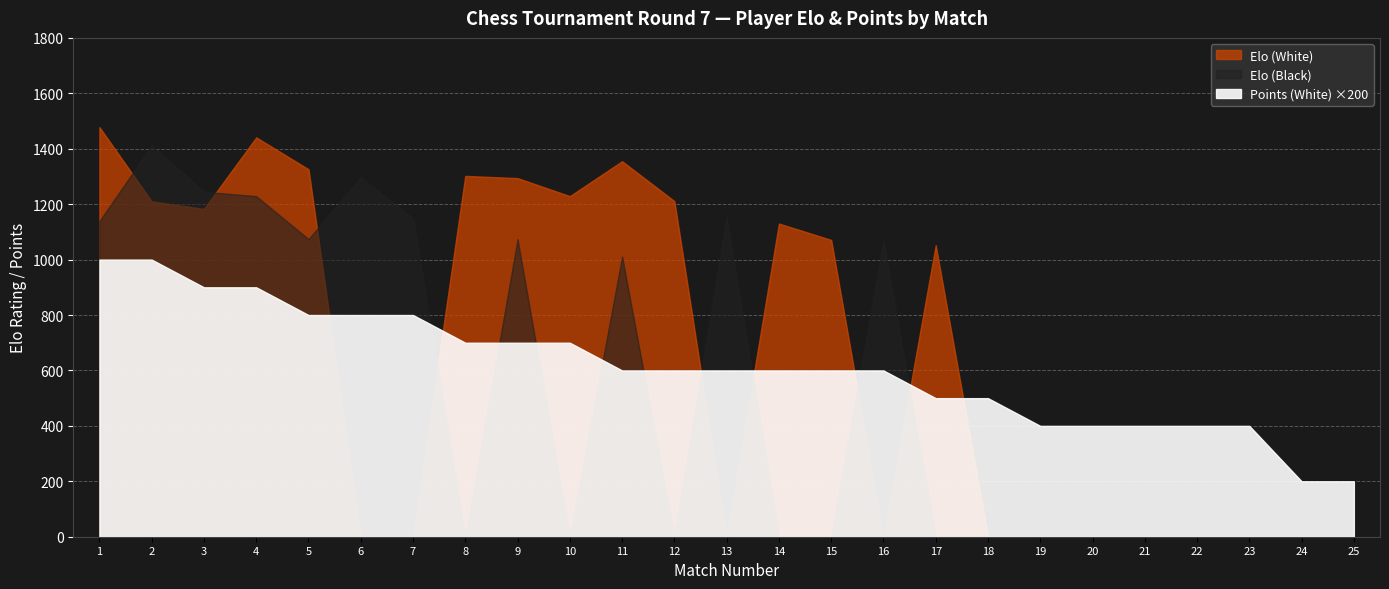

What are all the series names shown in the legend?

Elo (White), Elo (Black), Points (White)